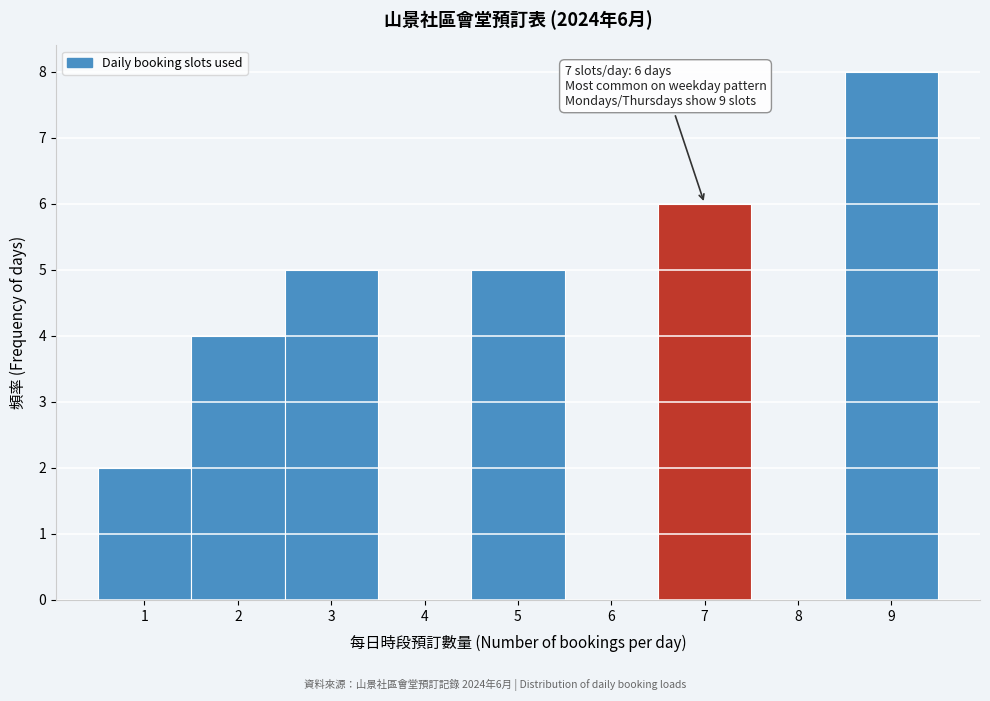

Which range on the x-axis has the tallest bar?

8.5 to 9.5